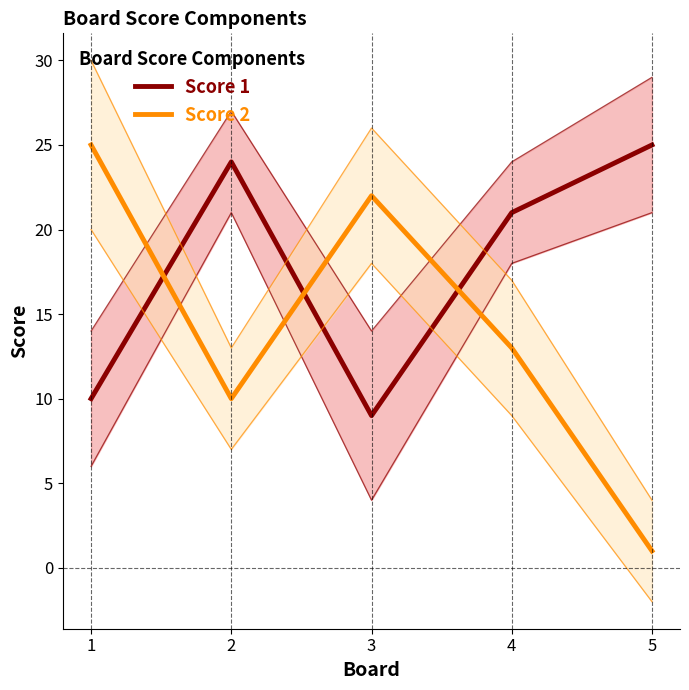

True or false: Score 2 has more than 2 points higher than both neighbors.

False